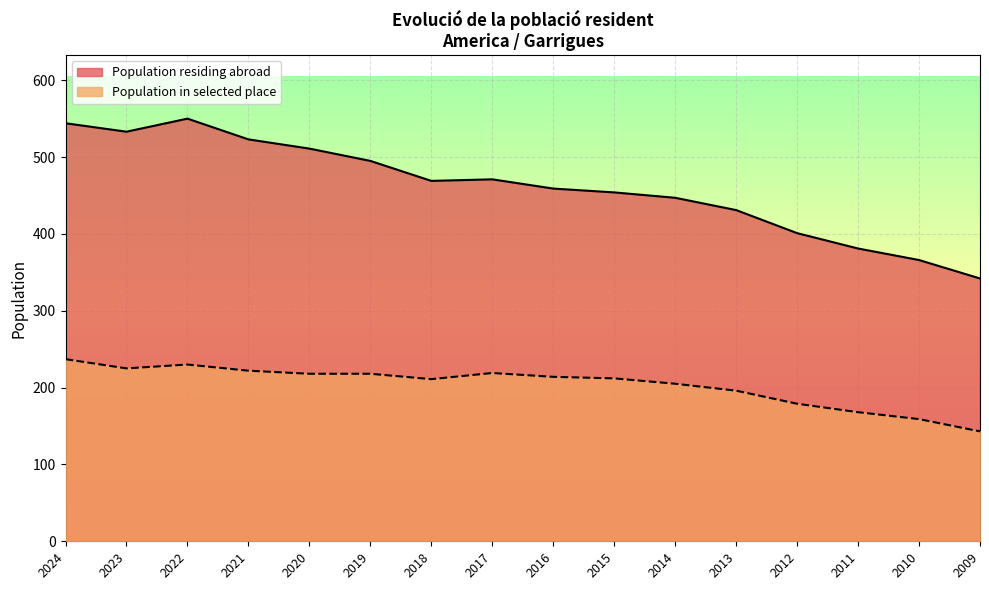

What is the spread (max minus min) of values at 2010?

207